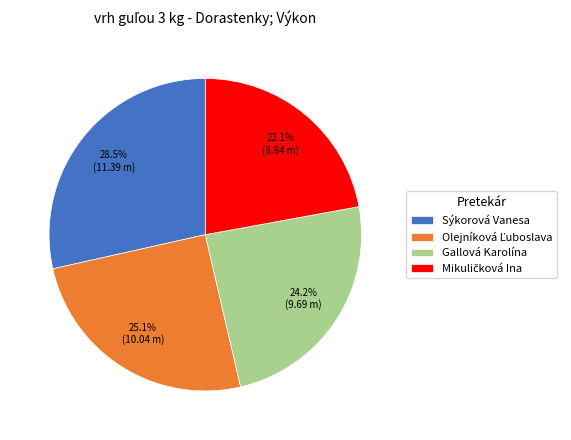

How many slices are in this pie chart?

4